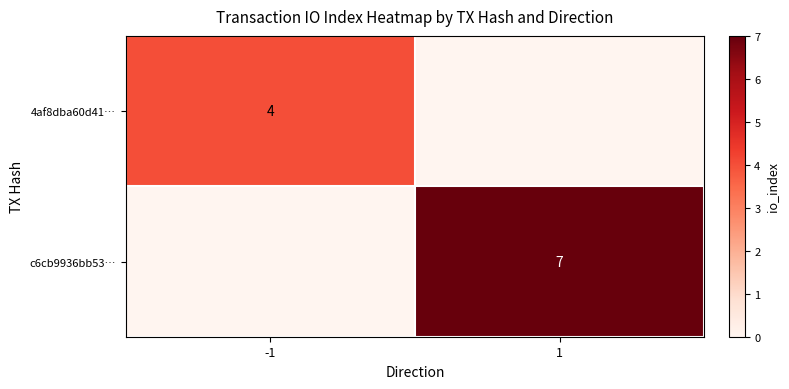

What is the total value across all series at 1?

7